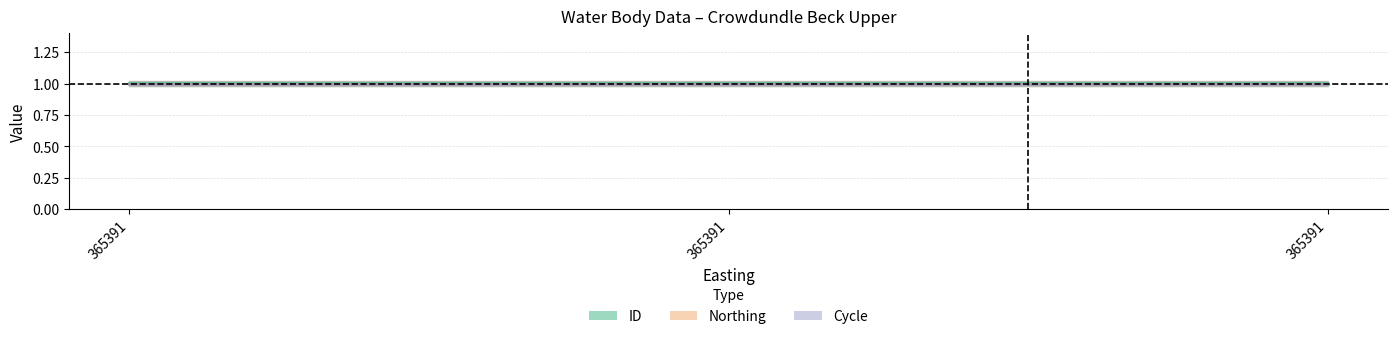

Reading left to right, extract all data points from this chart.

ID: 1.0	1.0	1.0
Northing: 1.0	1.0	1.0
Cycle: 1.0	1.0	1.0